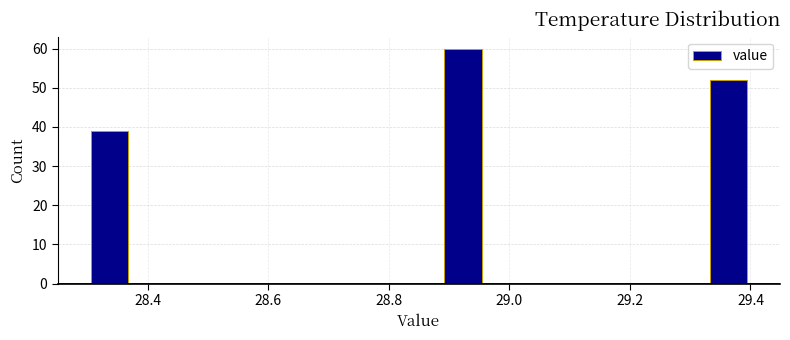

Around what value on the x-axis is the tallest bar? Give the approximate position of its centre, as read against the axis.

28.92